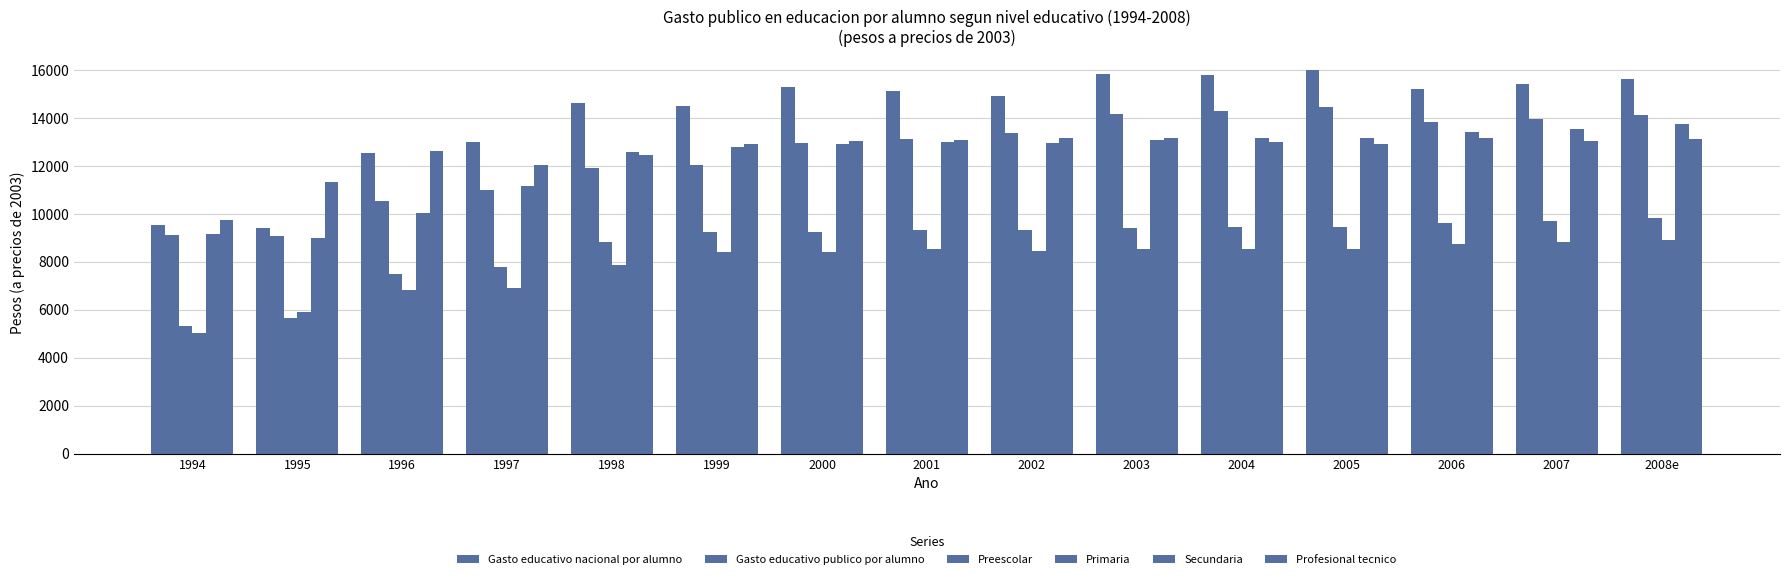

Reading left to right, what are all the values shown in this chart?

Gasto educativo nacional por alumno: 1994=9512.4	1995=9405.8	1996=12552.2	1997=12983.6	1998=14605.9	1999=14497.2	2000=15277.9	2001=15121.4	2002=14911.2	2003=15829.2	2004=15791.4	2005=15981.2	2006=15199.9	2007=15425.9	2008e=15612.4
Gasto educativo publico por alumno: 1994=9096.7	1995=9058.1	1996=10538.5	1997=10972.9	1998=11889.0	1999=12022.1	2000=12937.0	2001=13112.5	2002=13353.4	2003=14156.8	2004=14298.4	2005=14439.1	2006=13833.1	2007=13942.6	2008e=14113.7
Preescolar: 1994=5314.2	1995=5653.4	1996=7474.1	1997=7795.0	1998=8816.4	1999=9239.9	2000=9247.0	2001=9316.8	2002=9303.1	2003=9389.5	2004=9437.8	2005=9444.5	2006=9596.7	2007=9702.8	2008e=9825.0
Primaria: 1994=5018.9	1995=5910.4	1996=6833.4	1997=6909.2	1998=7871.8	1999=8424.6	2000=8395.3	2001=8540.4	2002=8466.8	2003=8545.5	2004=8534.1	2005=8536.3	2006=8732.1	2007=8805.9	2008e=8889.3
Secundaria: 1994=9152.2	1995=8994.1	1996=10036.6	1997=11161.0	1998=12594.9	1999=12772.8	2000=12897.1	2001=12976.9	2002=12961.6	2003=13082.0	2004=13152.6	2005=13167.8	2006=13400.8	2007=13534.9	2008e=13723.8
Profesional tecnico: 1994=9742.6	1995=11306.9	1996=12599.1	1997=12046.8	1998=12437.4	1999=12908.7	2000=13018.8	2001=13087.8	2002=13170.6	2003=13141.8	2004=13002.3	2005=12895.3	2006=13141.4	2007=13045.7	2008e=13100.0